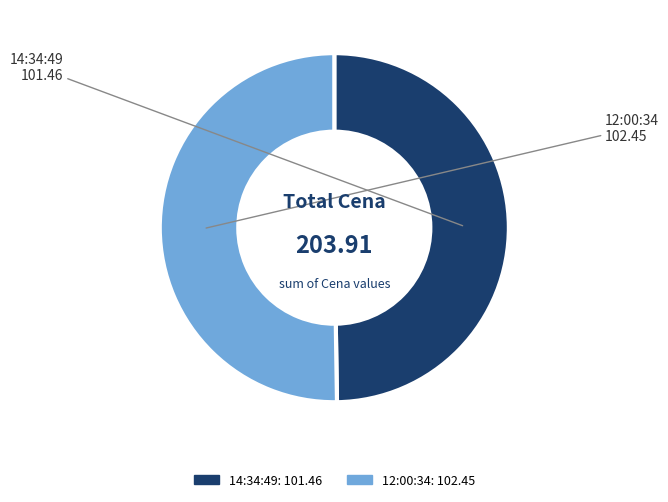

What is the ratio of the value at 14:34:49 to the value at 12:00:34?

1.0